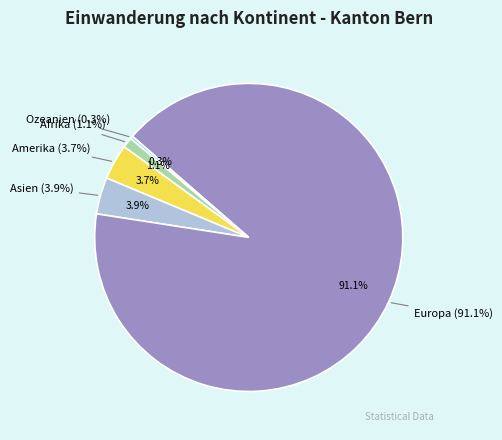

What is the total percentage of Afrika and Europa?

92.2%